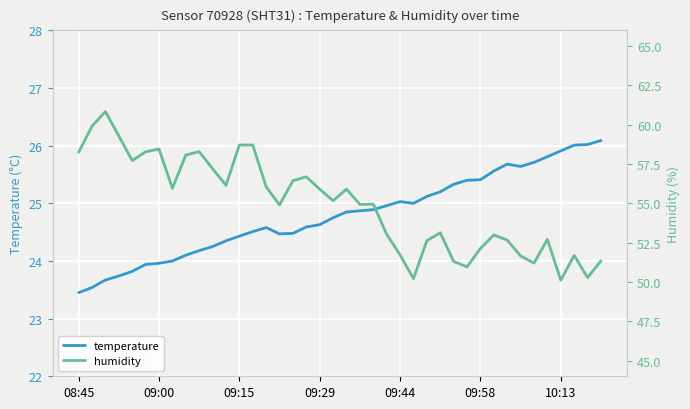

Which category has the lowest value in the temperature series?

08:45